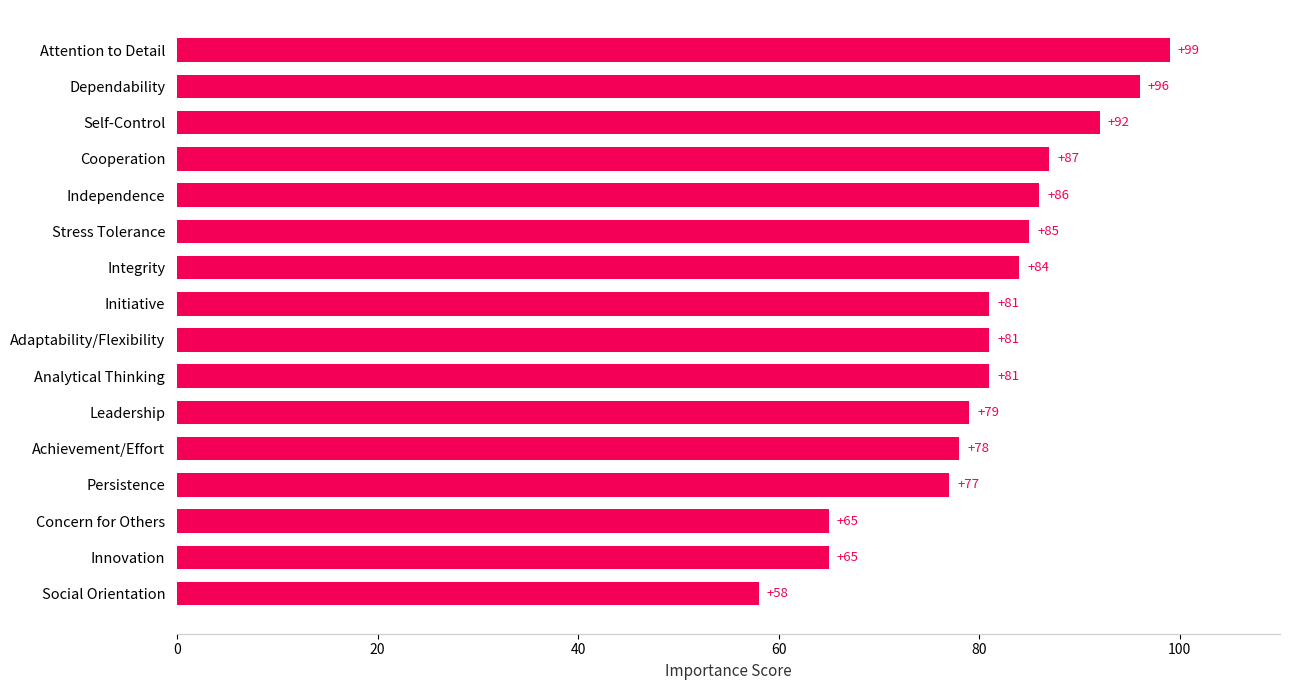

What is the smallest value displayed?

58